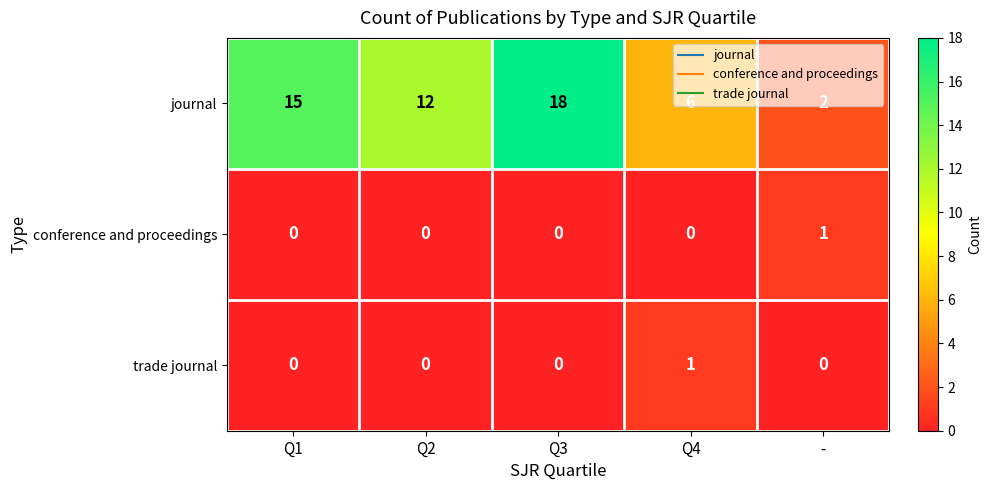

How many positive values does the conference and proceedings series have?

1